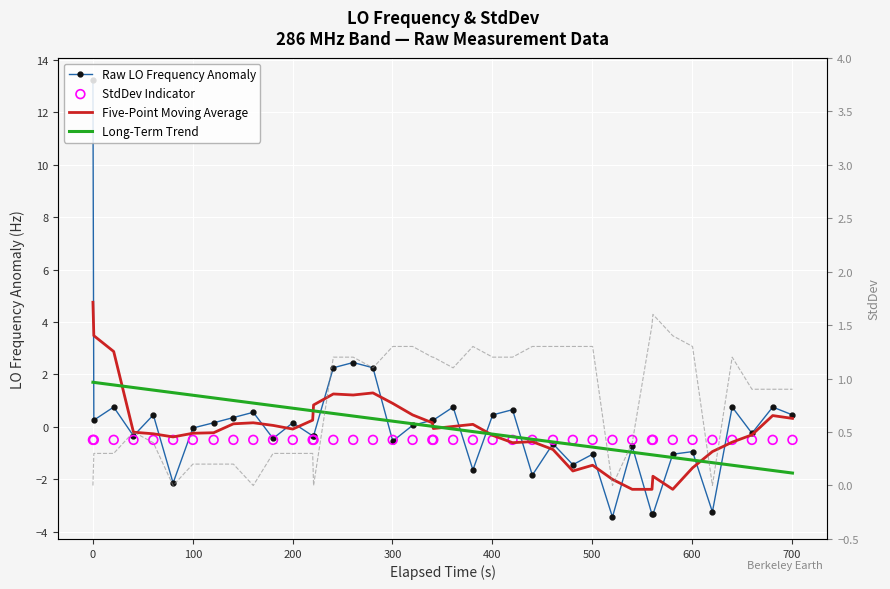

Which series has the largest total across all categories?

StdDev (right axis)